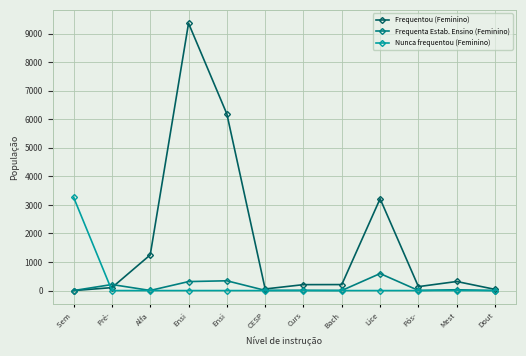

How many intersections are there between Nunca frequentou (Feminino) and Frequentou (Feminino)?

1